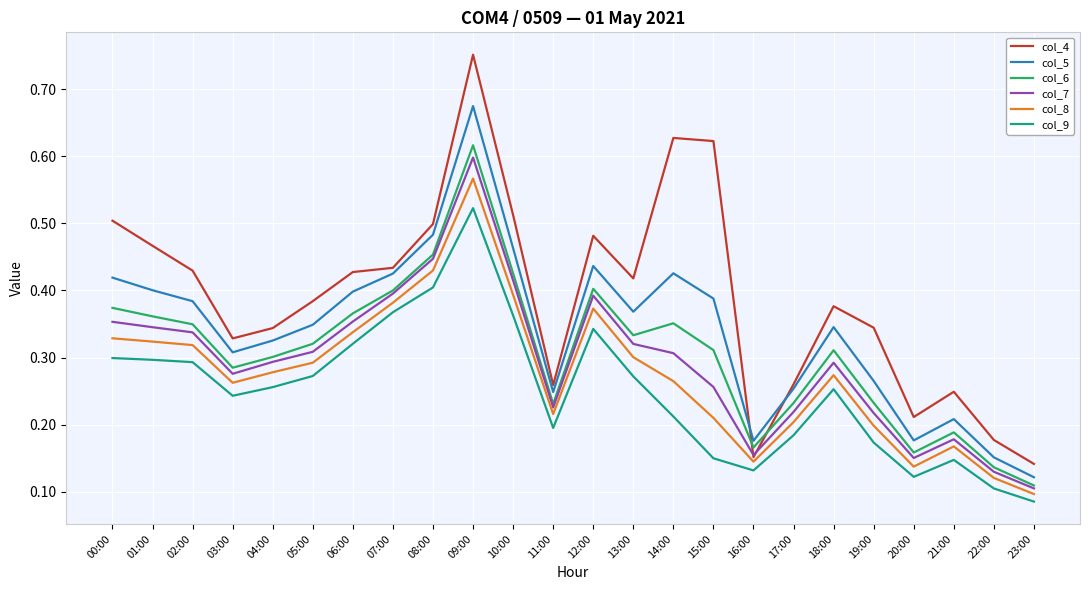

True or false: col_5 and col_9 intersect in this chart.

False